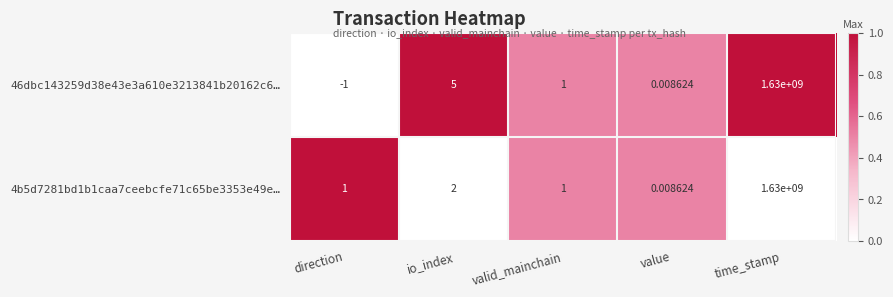

Which series has the largest range (max minus min)?

46dbc143259d38e43e3a610e3213841b20162c6…